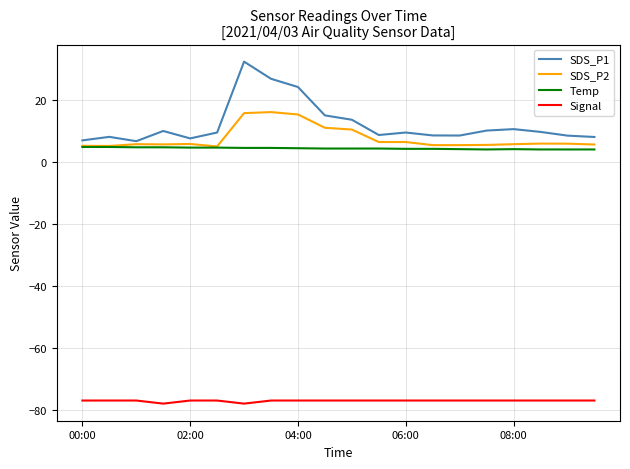

How many categories are shown in the chart?

20